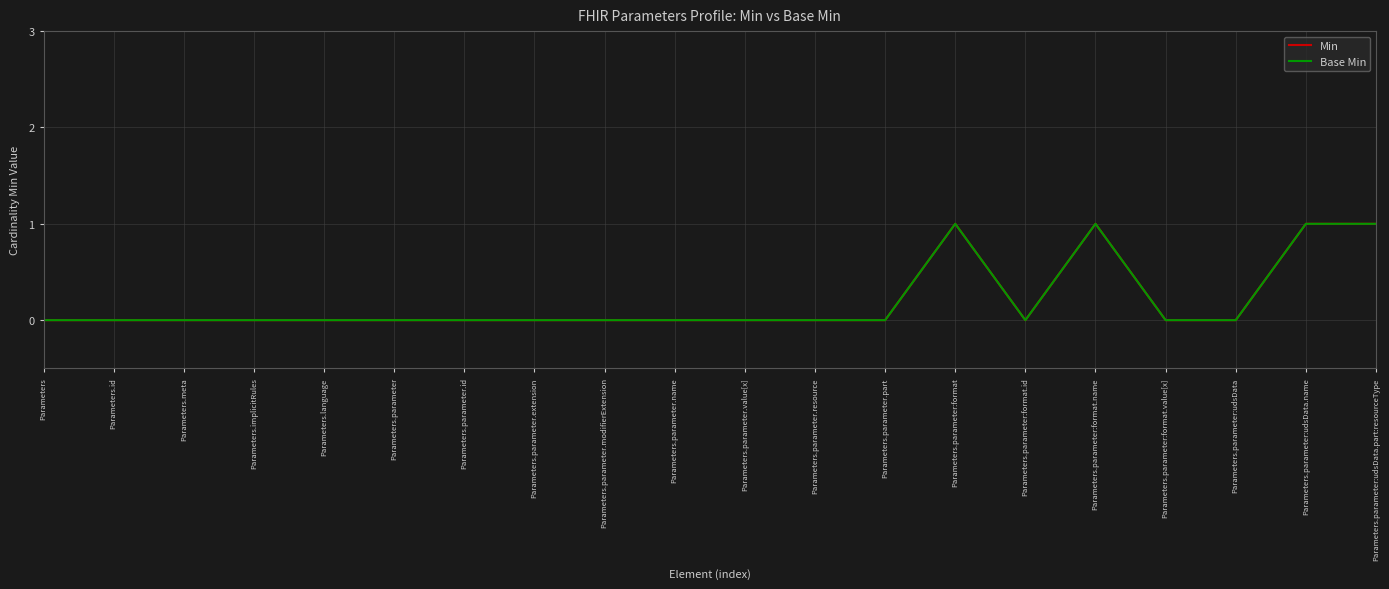

At how many categories does at least one series exceed 0?

4